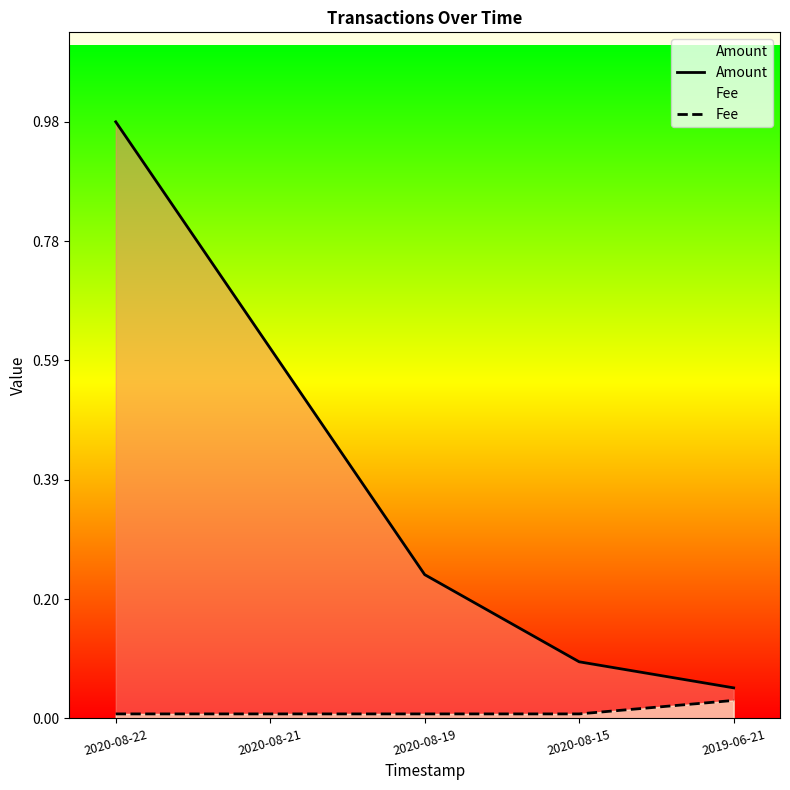

Between 2020-08-21 and 2019-06-21, which series saw the biggest shift?

Amount